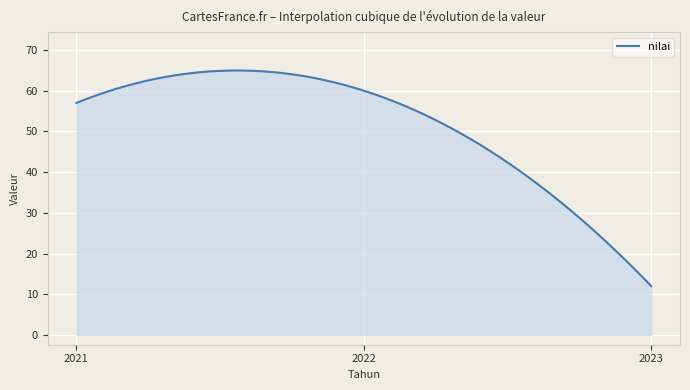

What is the minimum value shown in the chart?

12.0